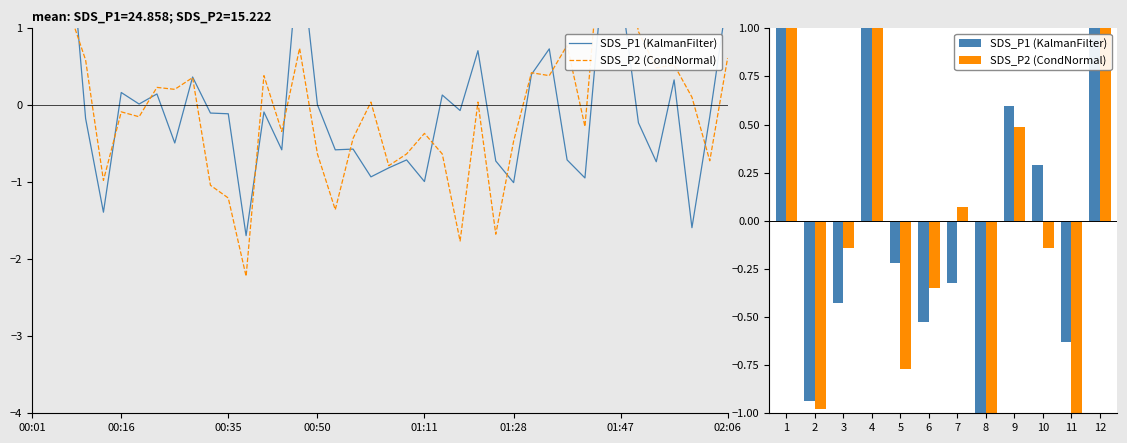

Is it true that SDS_P1 (KalmanFilter) equals -0.5 at 7?

False